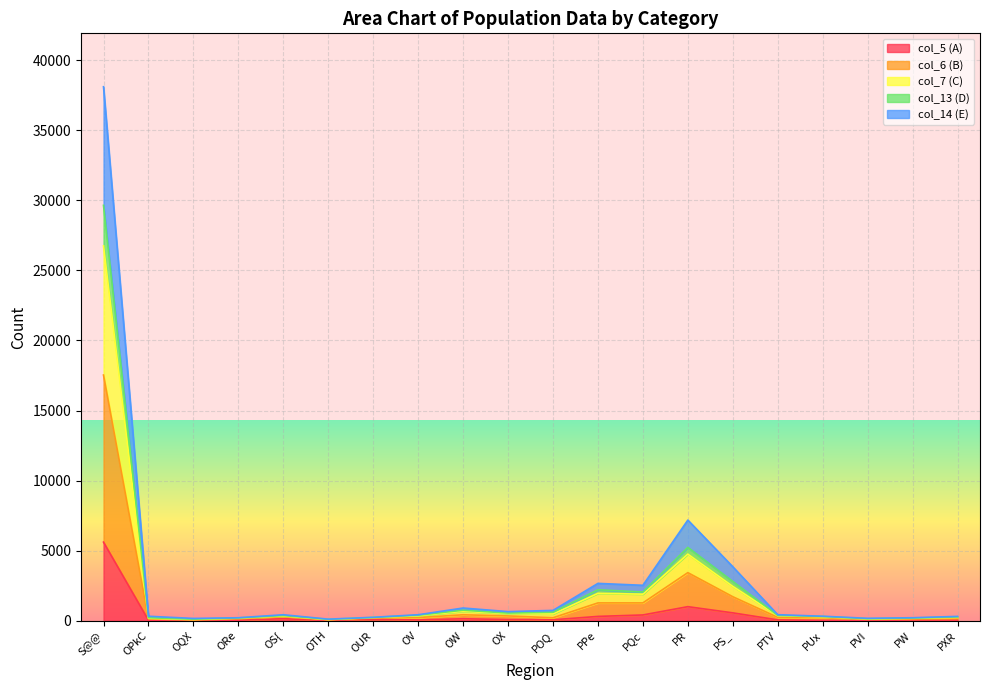

True or false: col_7 and col_4 cross at least once.

False